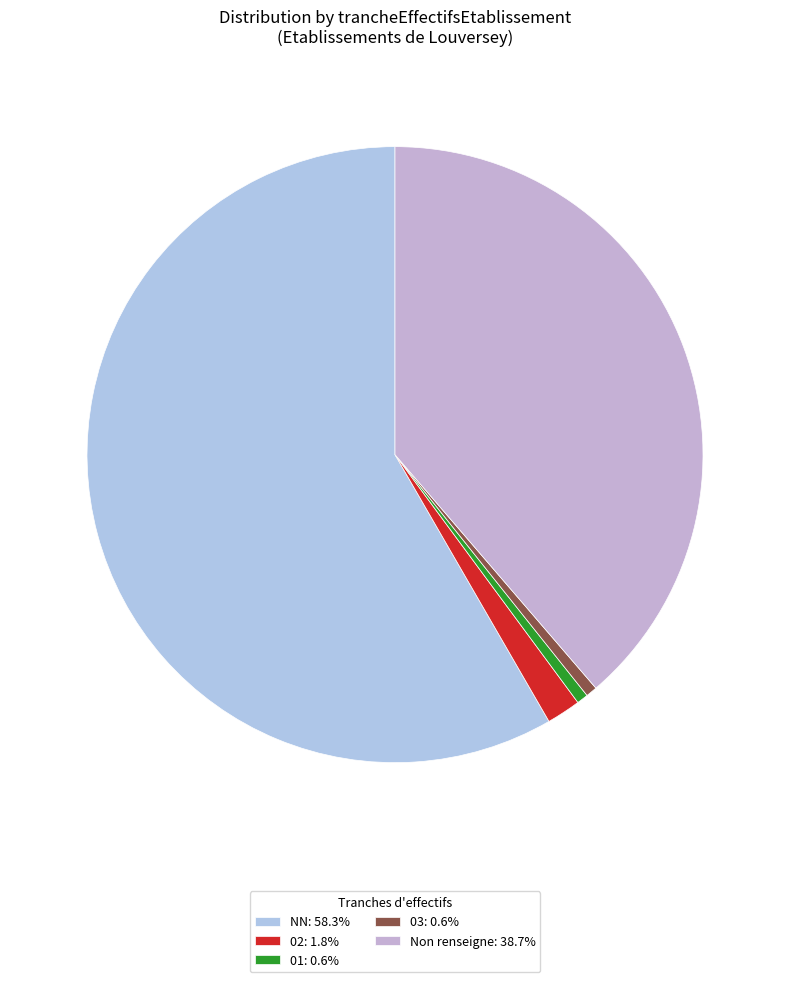

Count the number of slices in the pie.

5